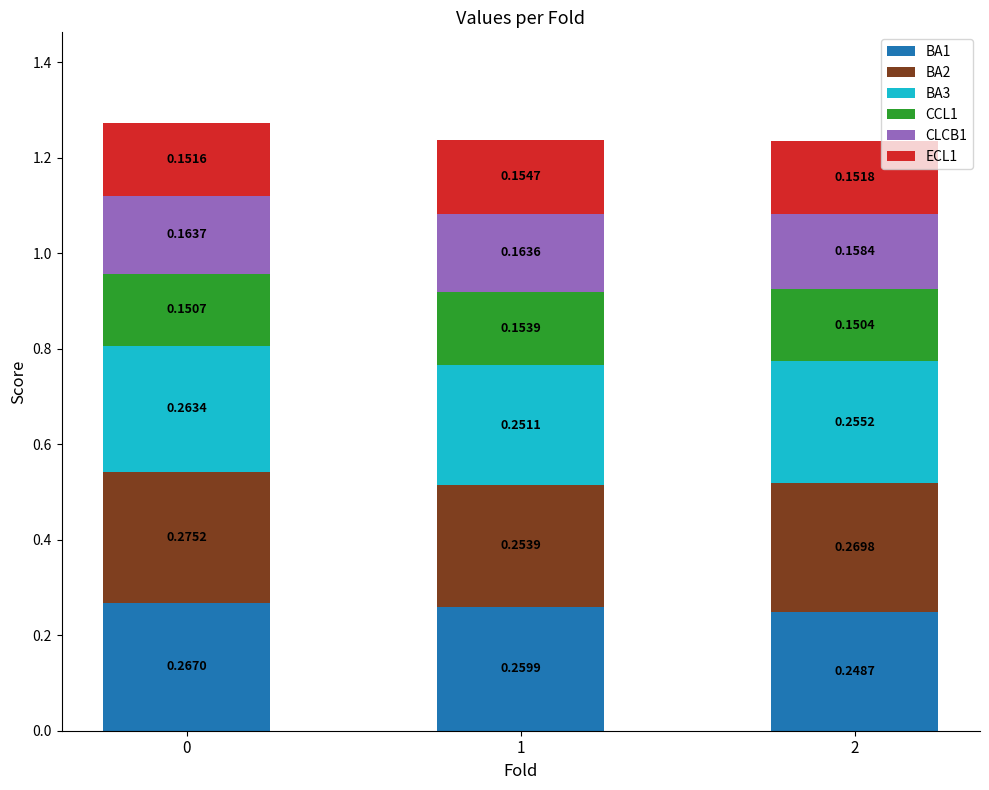

What are all the series names shown in the legend?

BA1, BA2, BA3, CCL1, CLCB1, ECL1